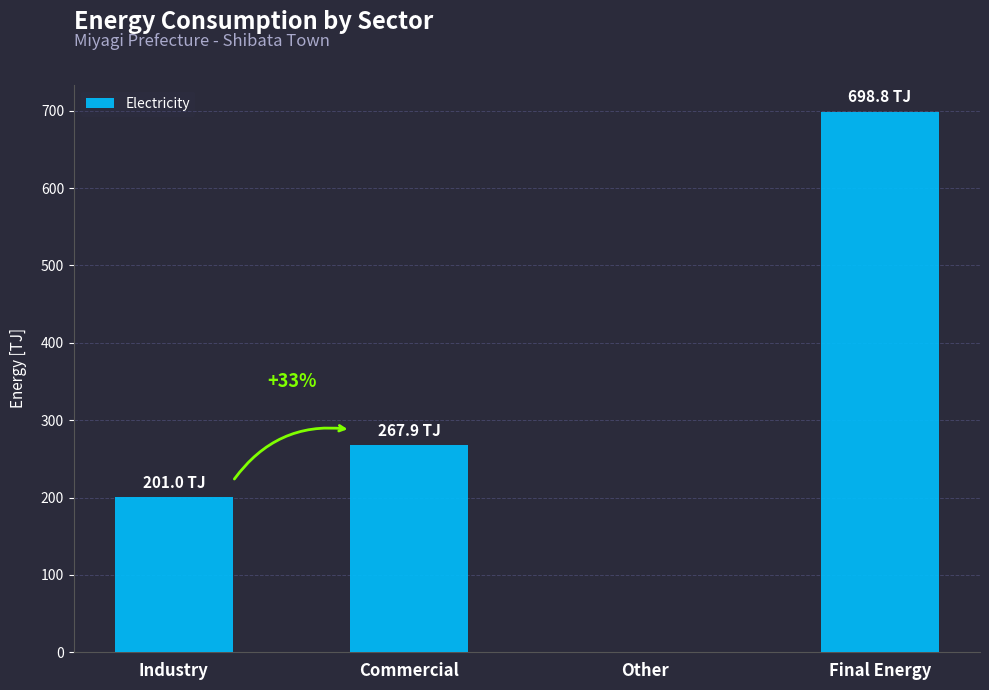

Which has a higher value, Other or Commercial?

Commercial